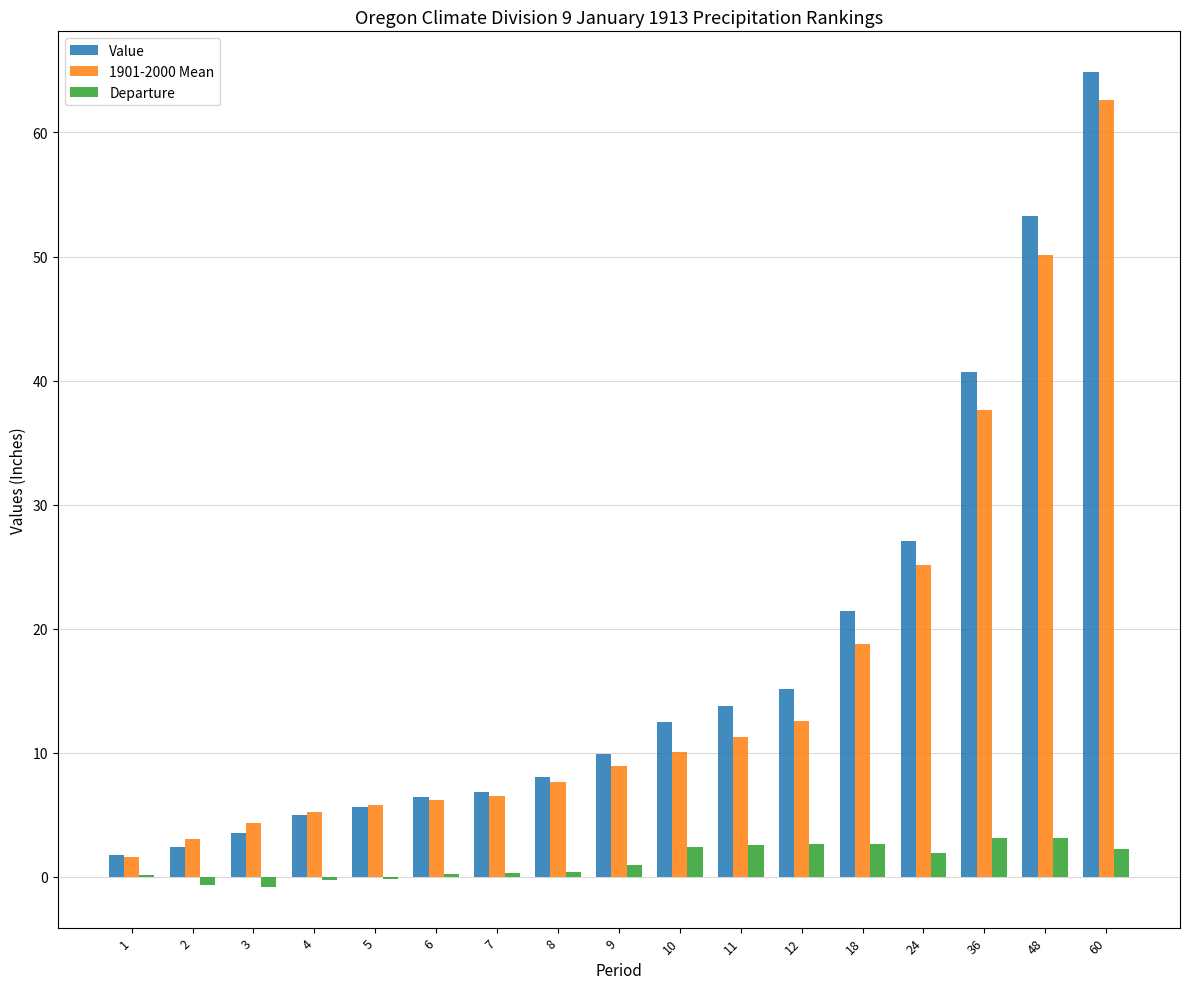

Which series changed the most between 5 and 12?

Value